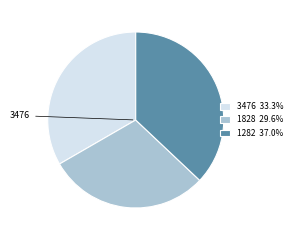

Is there a majority slice in this chart?

No